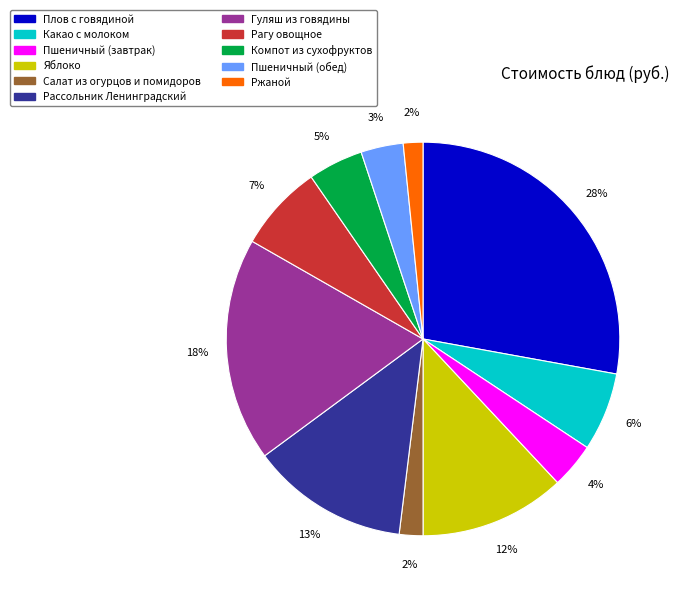

Count the number of slices in the pie.

11